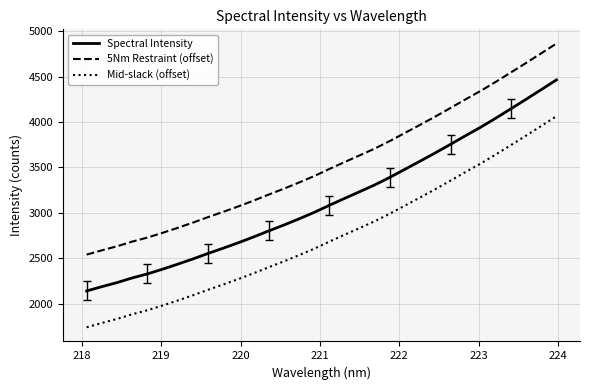

True or false: Mid-slack (offset) and Spectral Intensity intersect in this chart.

False